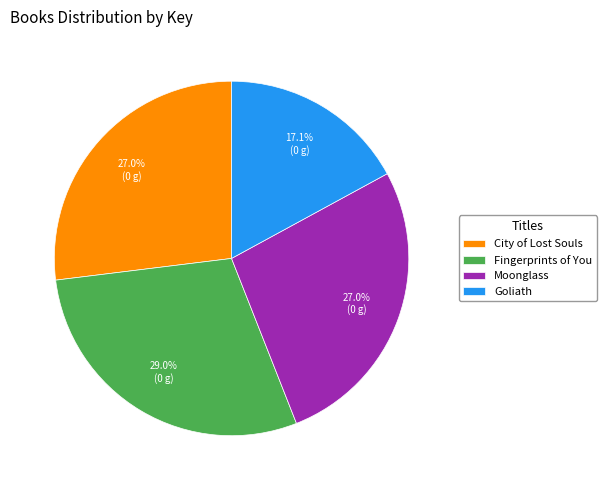

How much of the chart is everything except Goliath?

82.9%